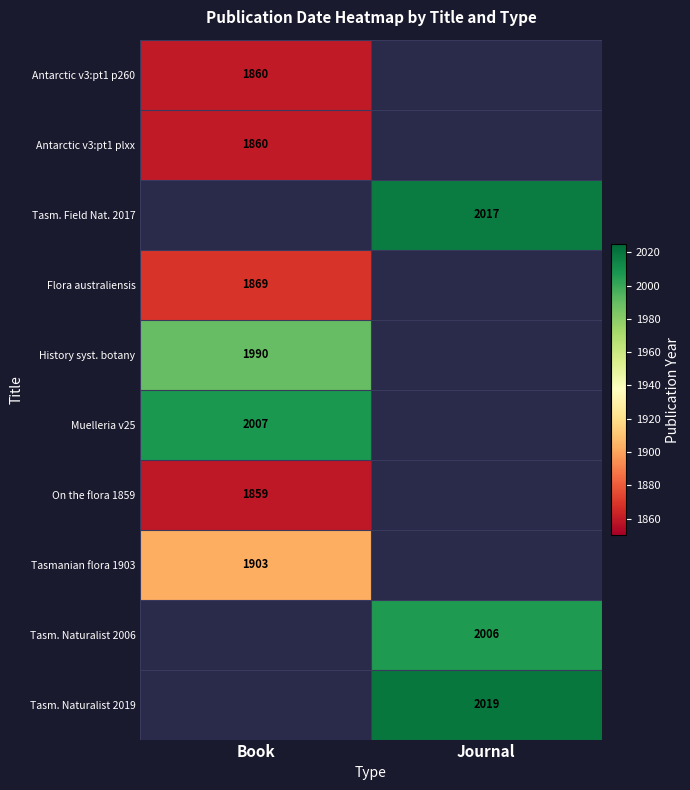

Is the value of Tasm. Naturalist 2006 at Journal greater than the value of Tasm. Naturalist 2019 at Journal?

No